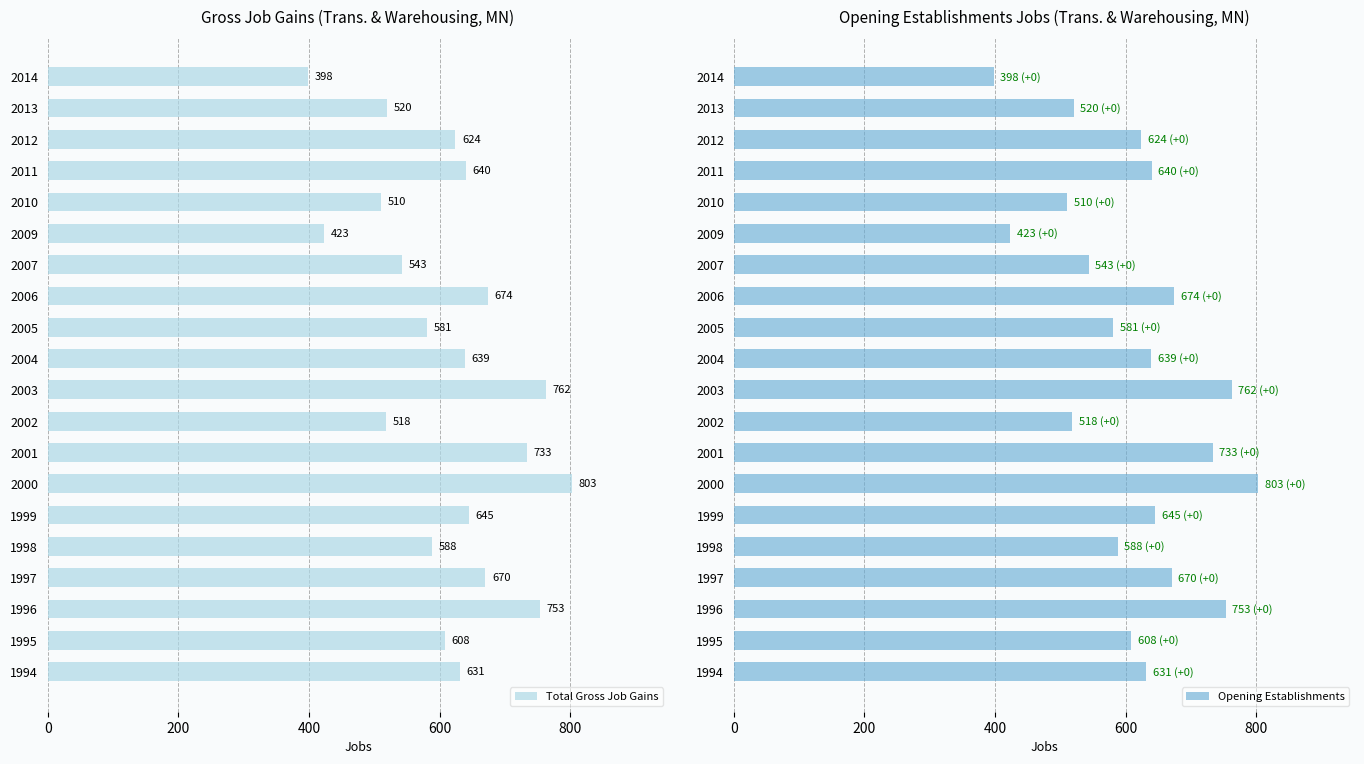

At which label does Opening Establishments reach its peak?

2000